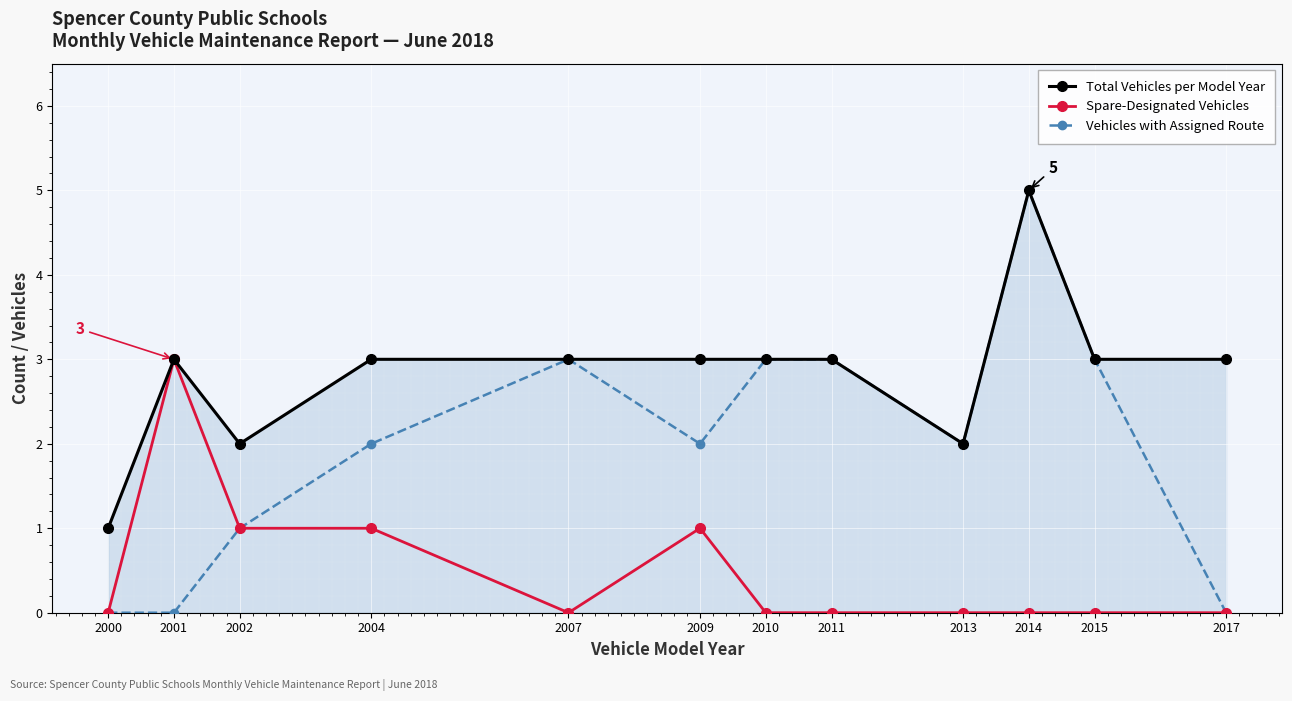

What is the total value across all series at 2000?

1